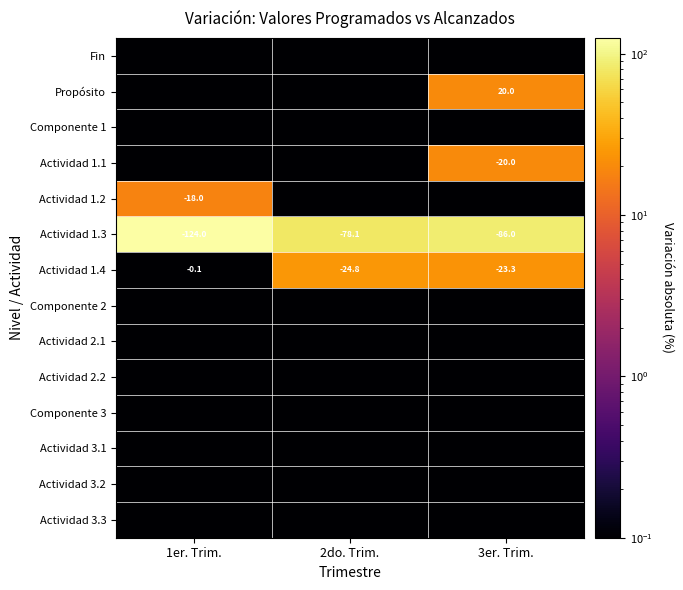

Which series has the largest total across all categories?

Actividad 1.3